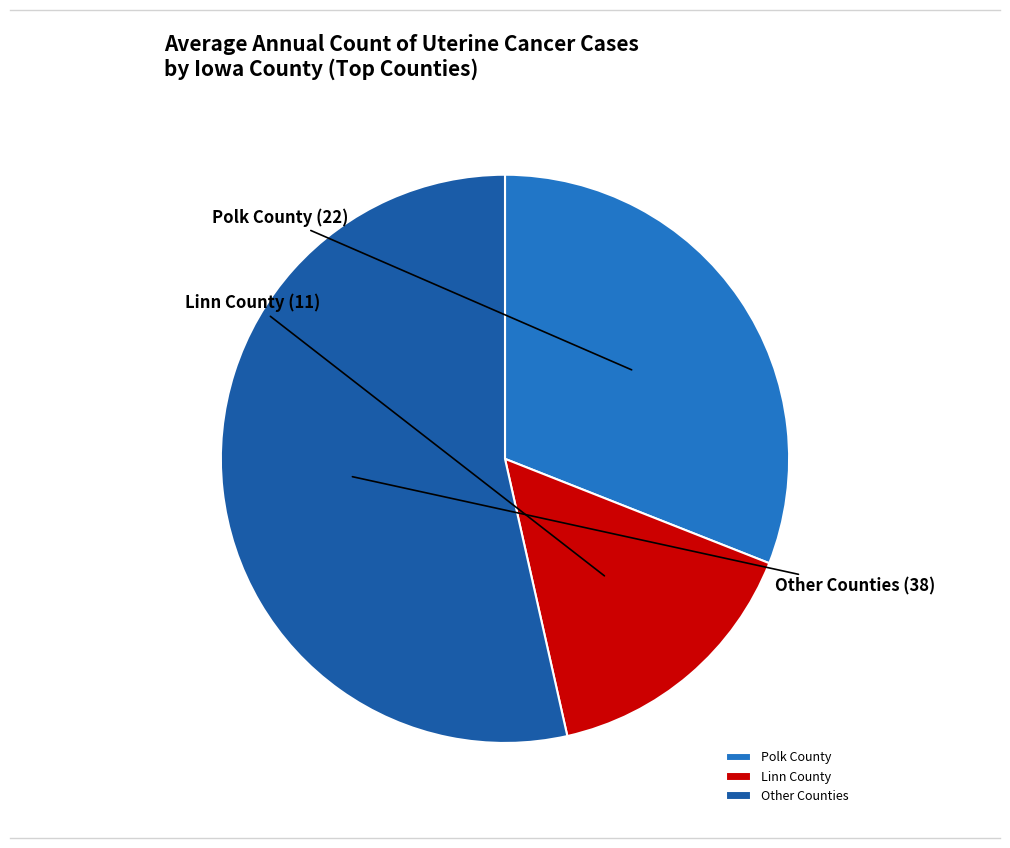

Which category accounts for the majority?

Other Counties